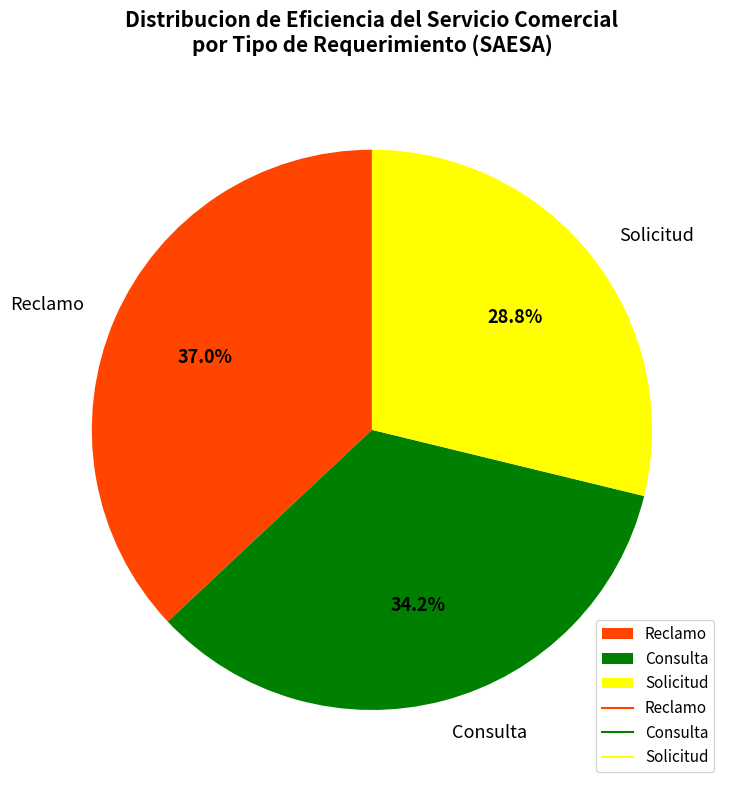

Which category has the biggest portion of the pie?

Reclamo